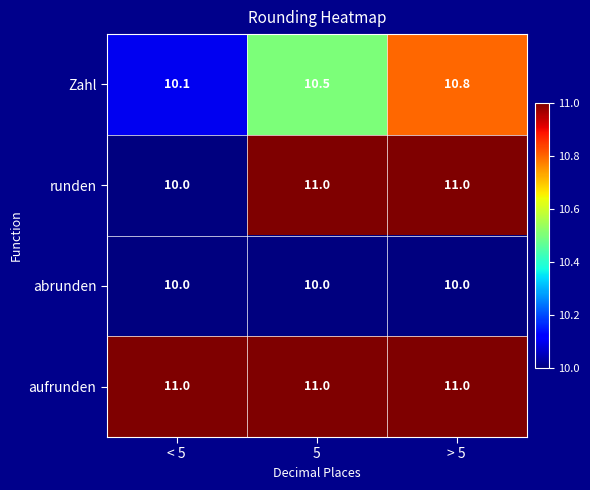

Which series has the largest total across all categories?

aufrunden